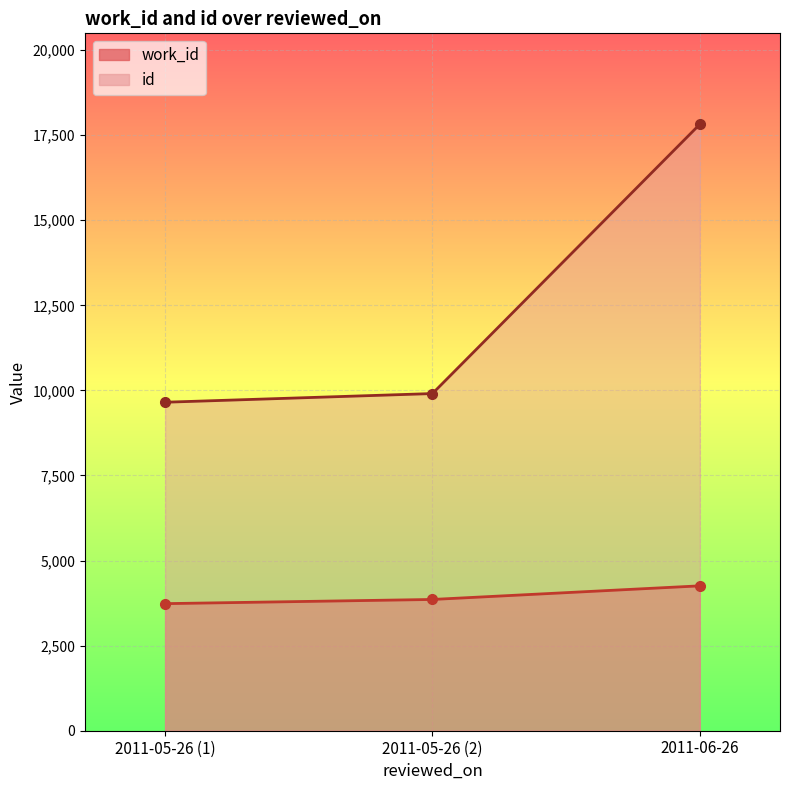

Count the number of categories in the chart.

3